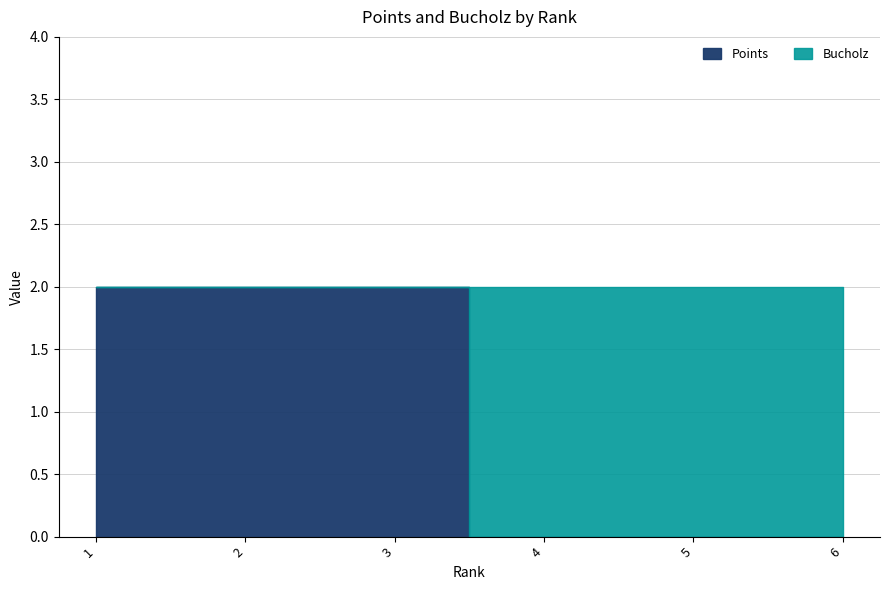

What are all the series names shown in the legend?

Points, Bucholz